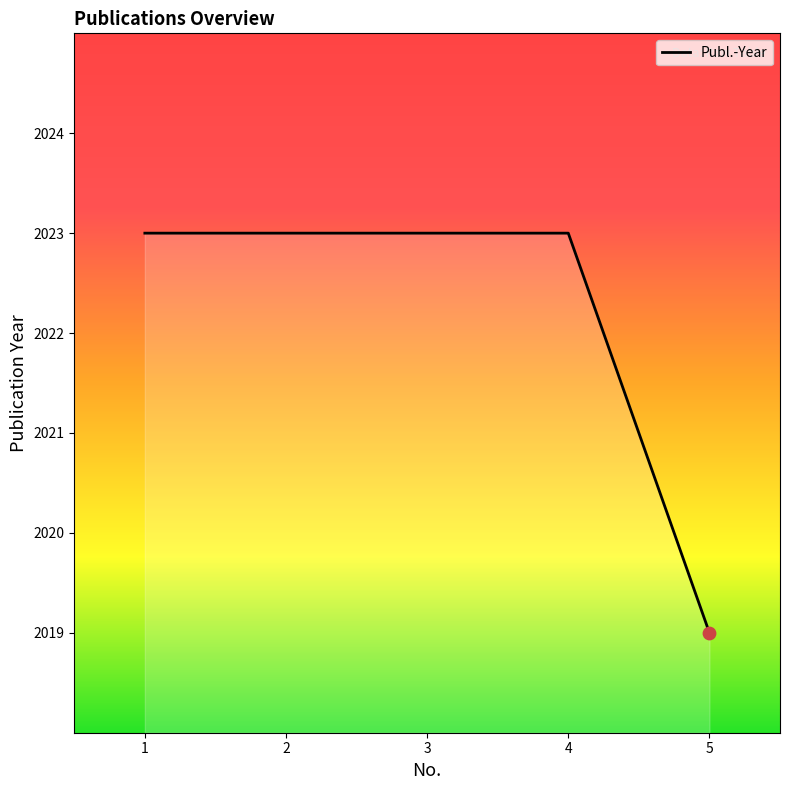

What is the ratio of the value at 1 to the value at 3?

1.0